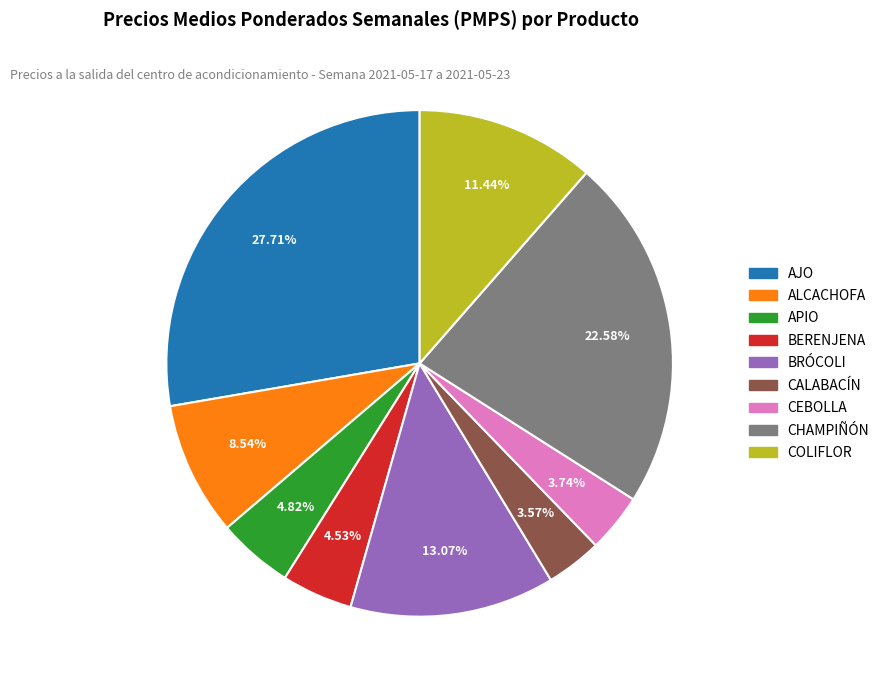

Is it true that APIO is 17% of the pie?

False